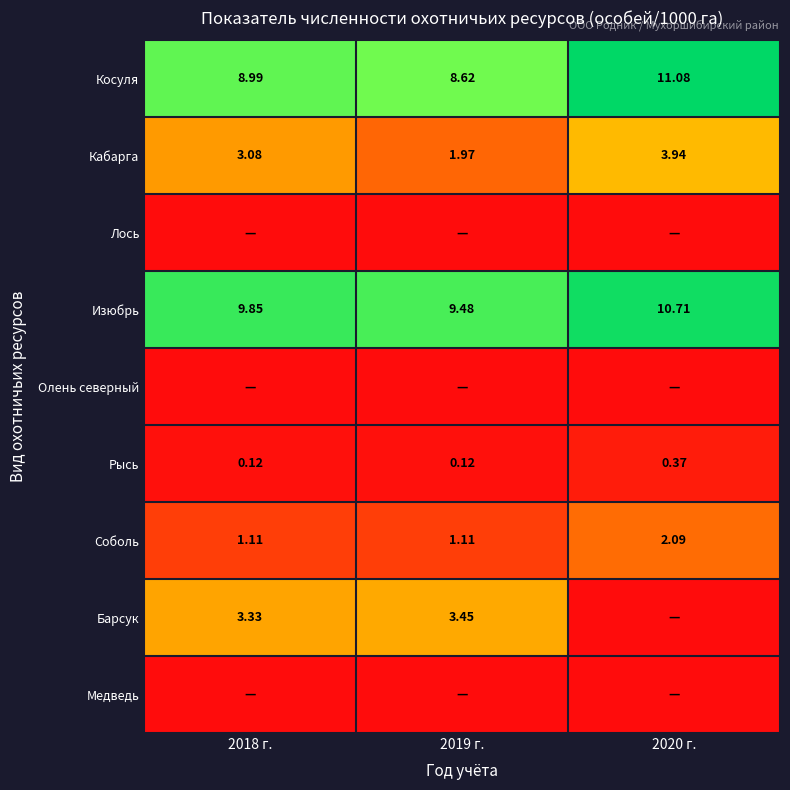

How many values in the Кабарга series are below 3?

1